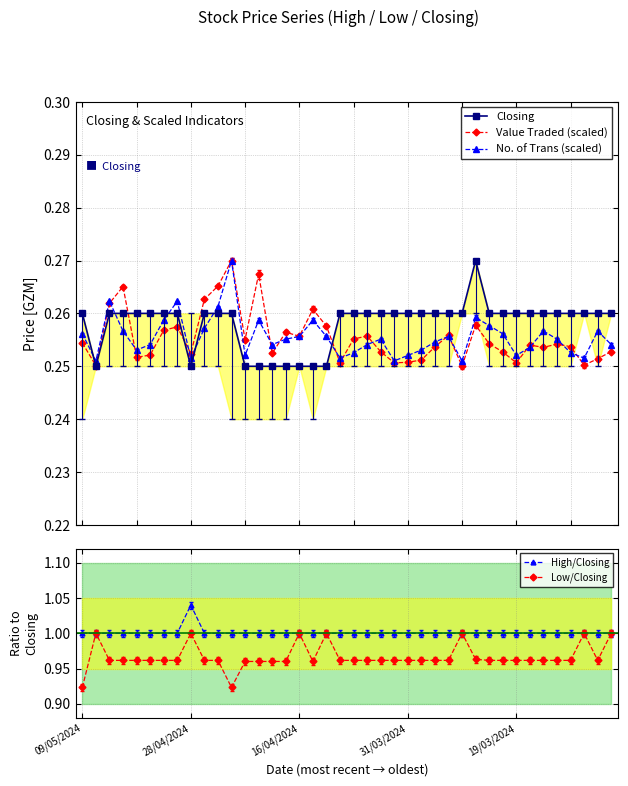

How many No. of Trans (scaled) values are between 0 and 1?

40